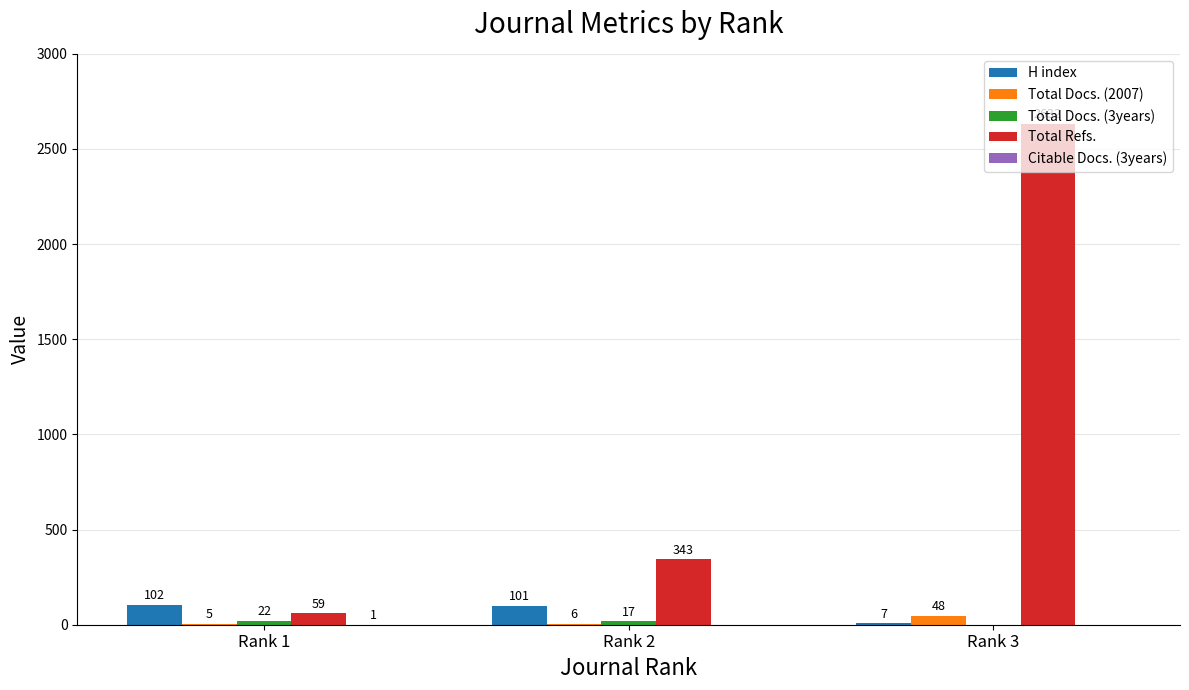

What is the sum of the Total Refs. values at Rank 2 and Rank 1?

402